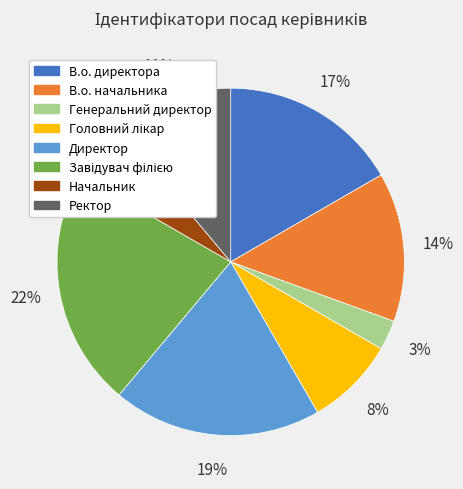

Count the number of slices in the pie.

8